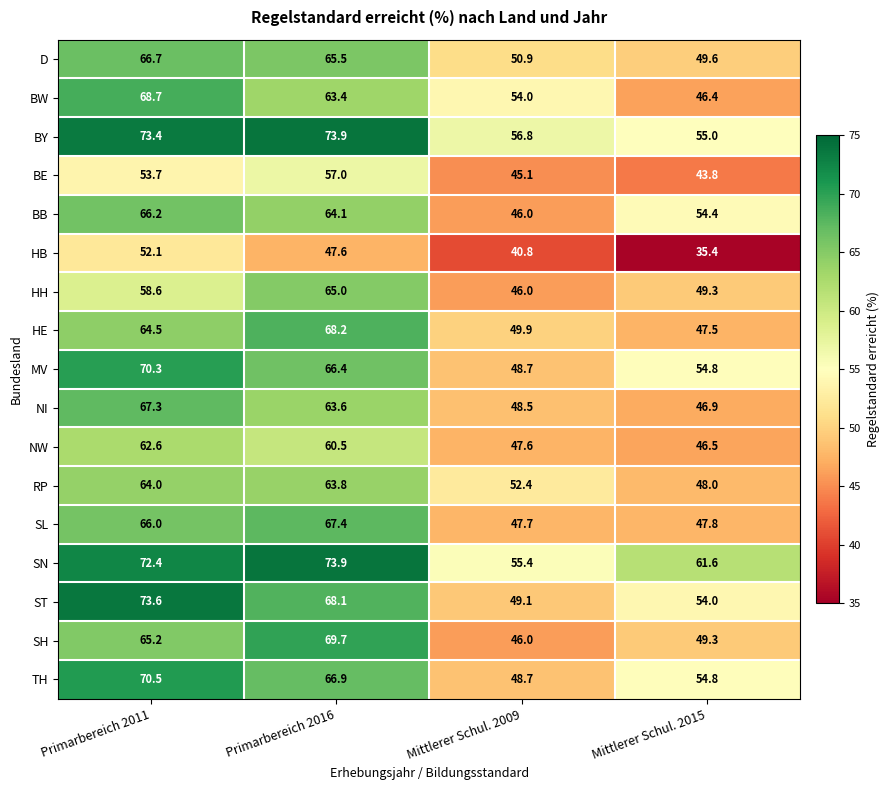

Rank the categories by NI value from lowest to highest.

Mittlerer Schul. 2015, Mittlerer Schul. 2009, Primarbereich 2016, Primarbereich 2011